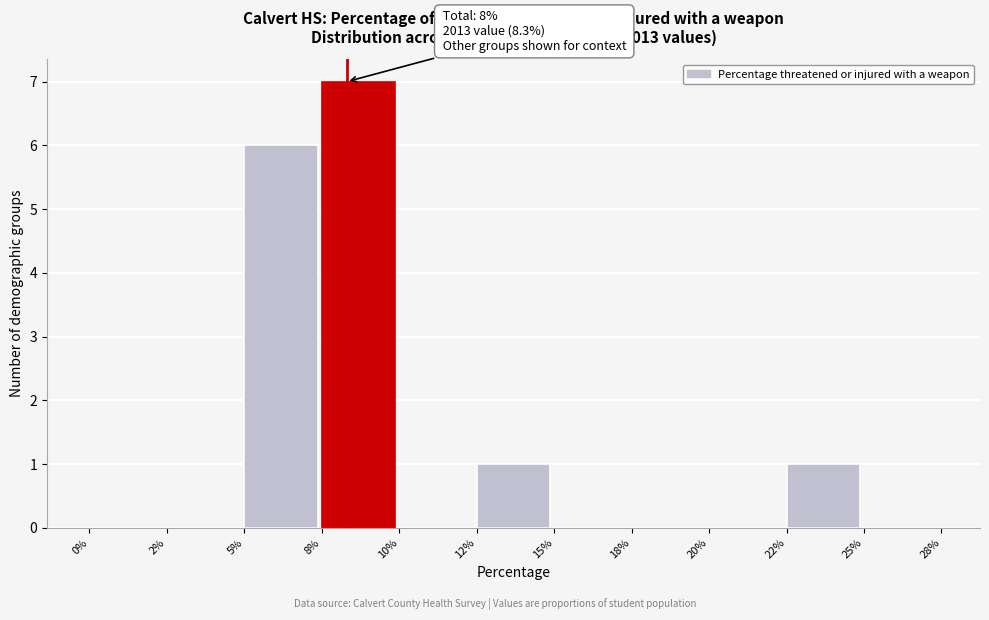

Reading right to left, list all the values displayed in this chart.

25%=0	22%=1	20%=0	18%=0	15%=0	12%=1	10%=0	8%=7	5%=6	2%=0	0%=0